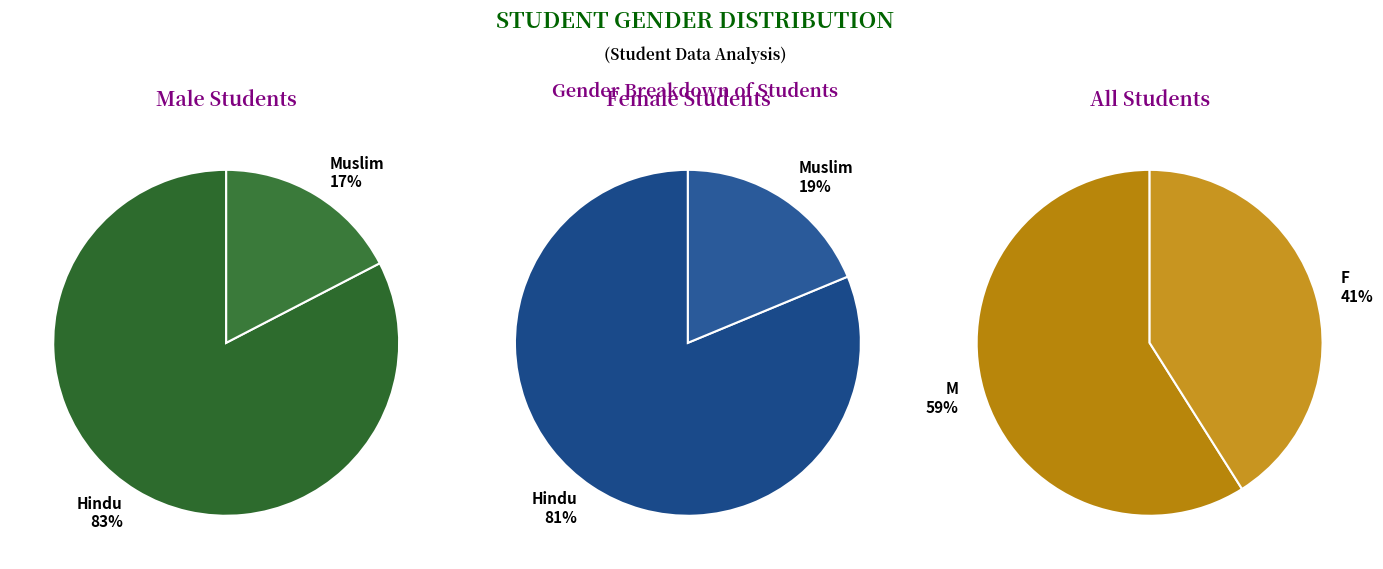

Do F and M together represent more than half of the pie?

Yes